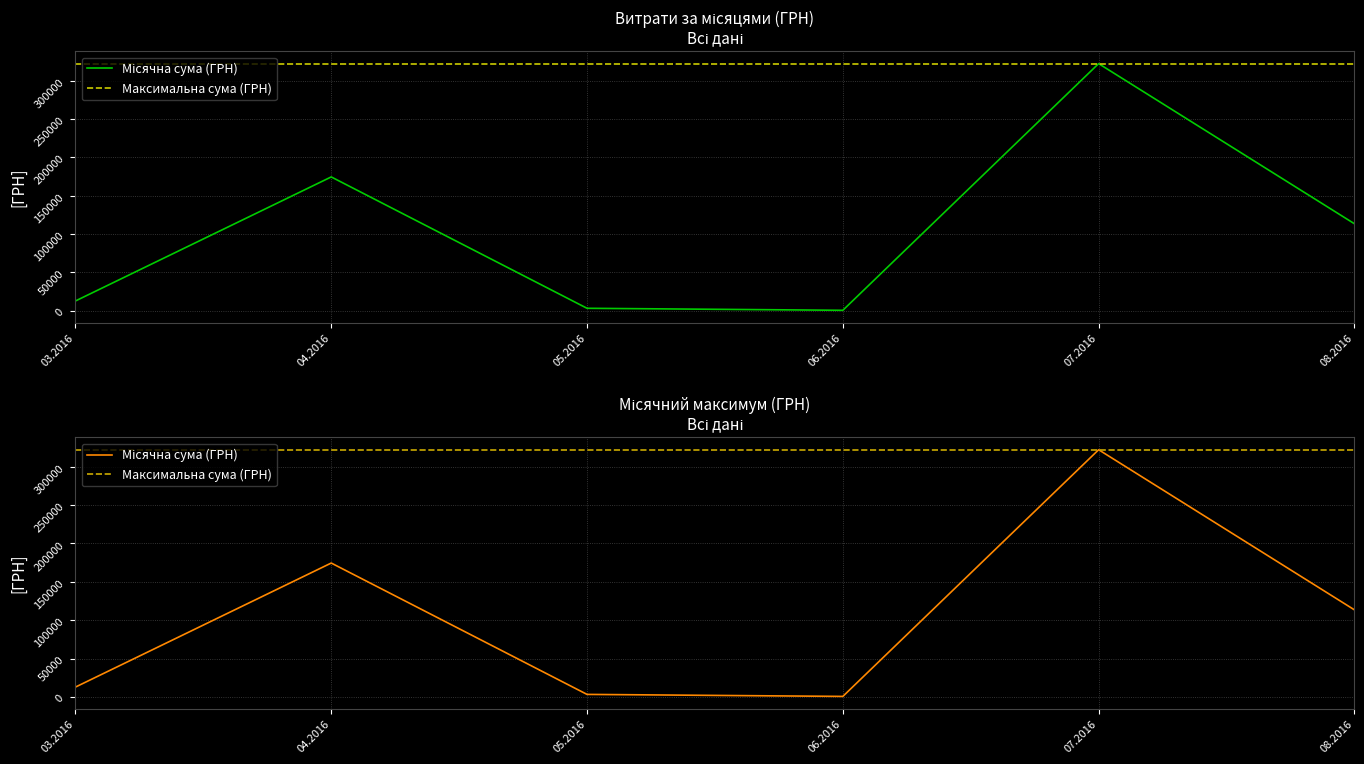

What is the sum of all Місячна сума (ГРН) values?

626517.9